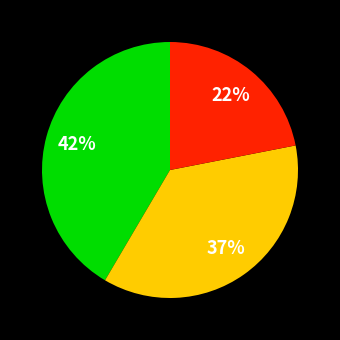

Is there a majority slice in this chart?

No